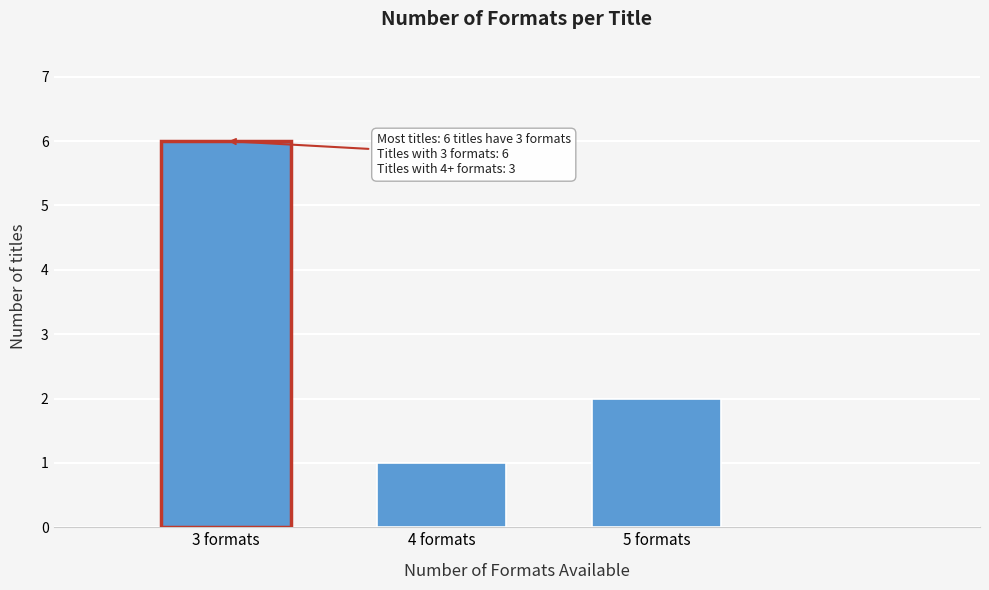

Reading left to right, list all the values displayed in this chart.

6	1	2